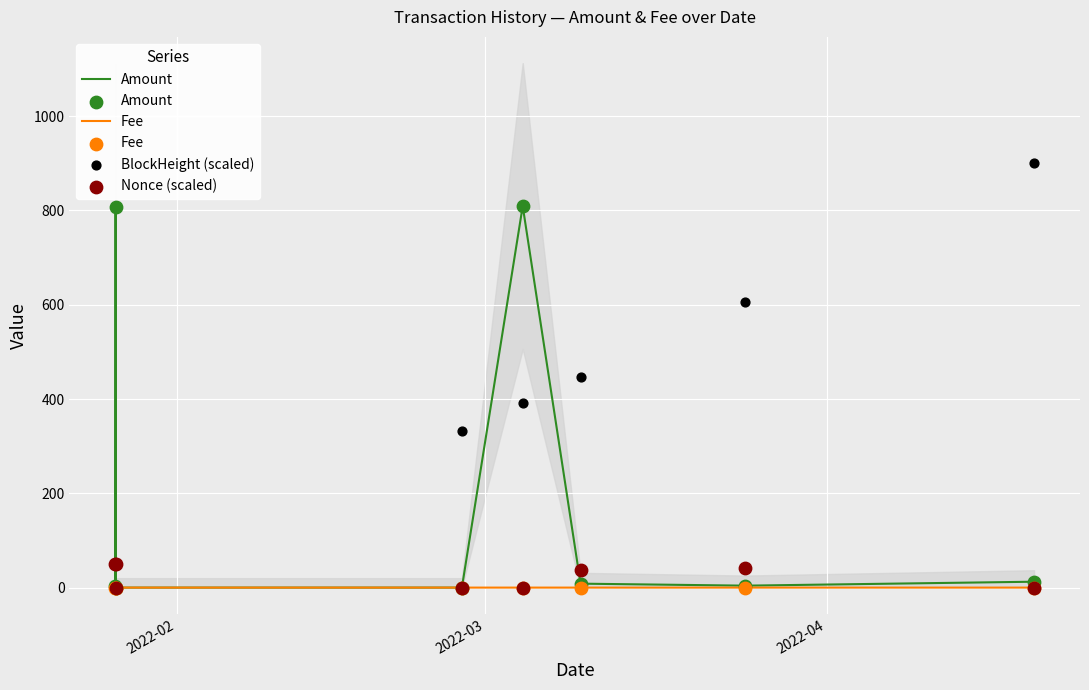

What is the highest value of the Amount series?

809.2